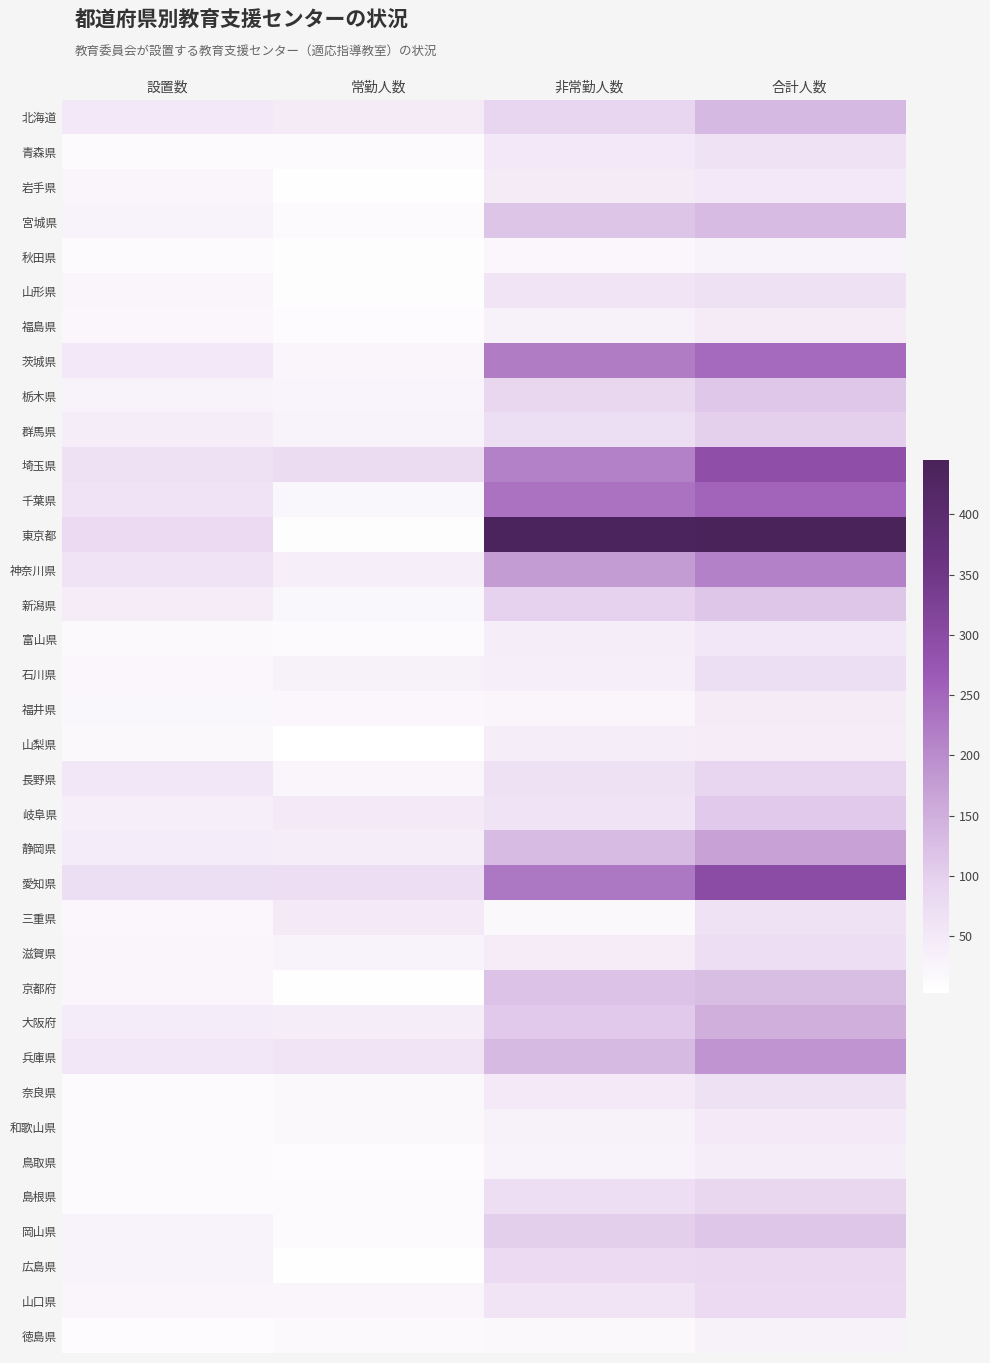

What is the spread (max minus min) of values at 合計人数?

417